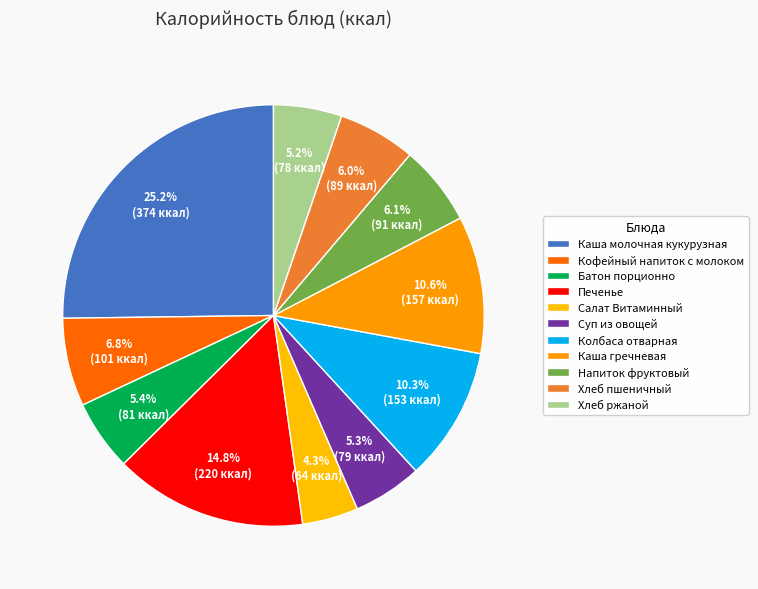

Is Хлеб ржаной the majority of the pie?

No